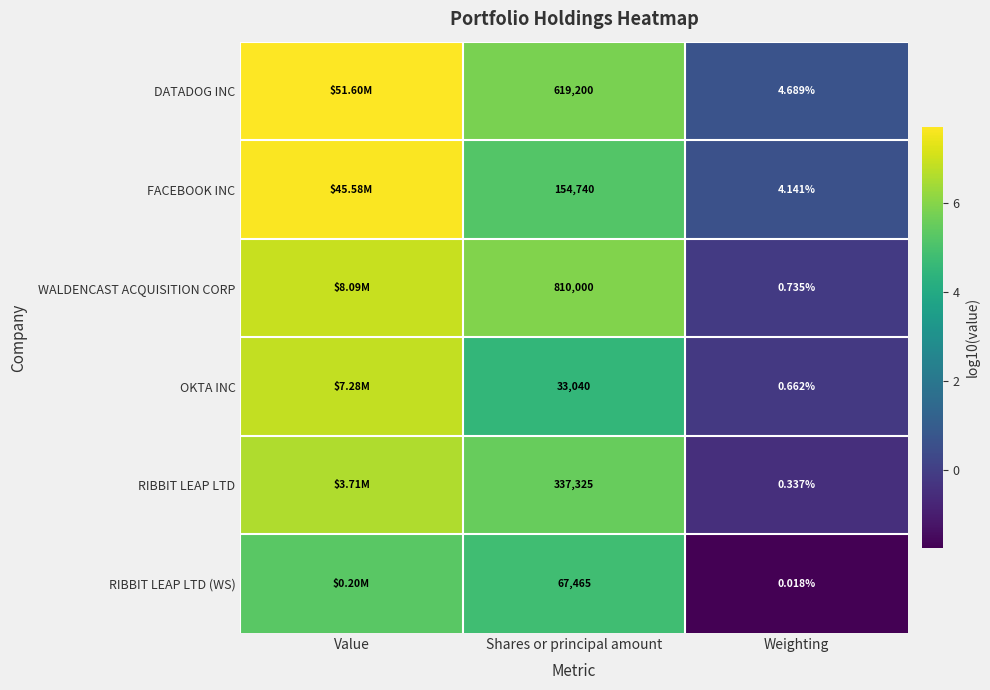

Rank the series at Weighting from lowest to highest value.

RIBBIT LEAP LTD (WS), RIBBIT LEAP LTD, OKTA INC, WALDENCAST ACQUISITION CORP, FACEBOOK INC, DATADOG INC